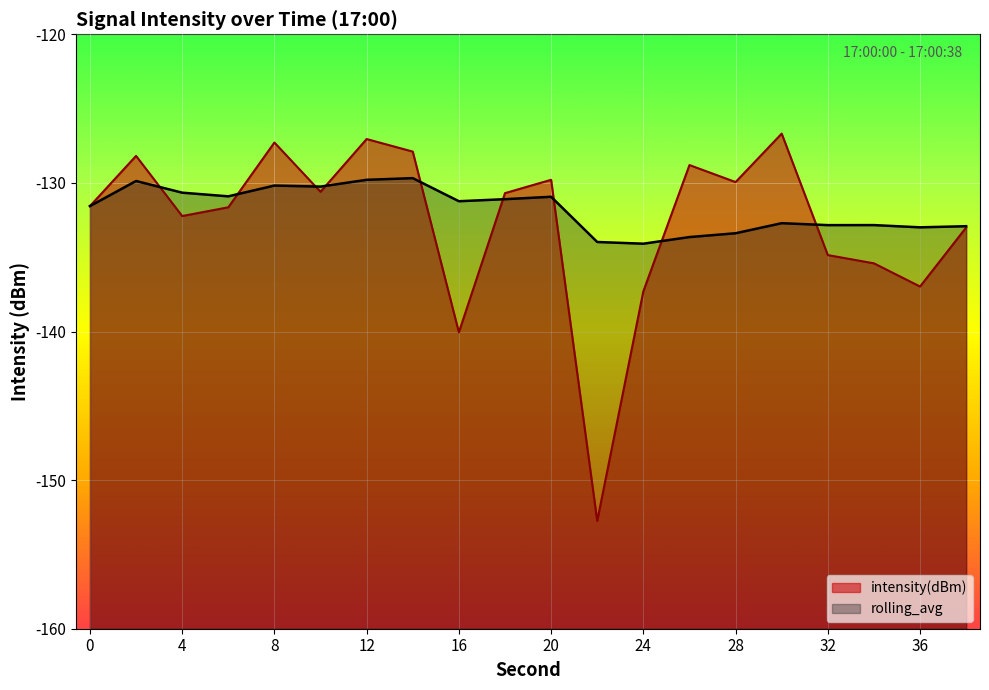

List the labels in order of rolling_avg value, smallest first.

24, 22, 26, 28, 36, 38, 32, 34, 30, 0, 16, 18, 20, 6, 4, 10, 8, 2, 12, 14